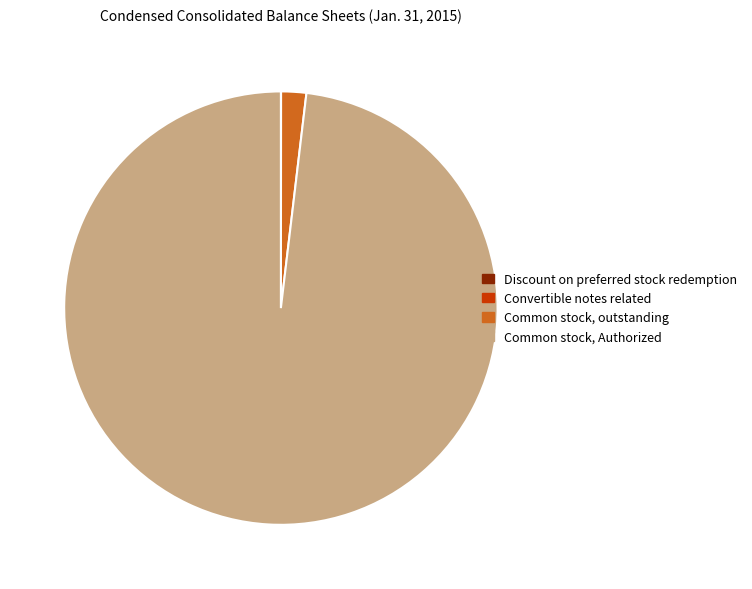

Which category has the biggest portion of the pie?

Common stock, Authorized